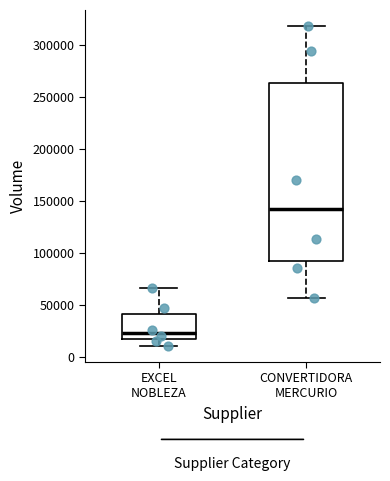

Reading left to right, transcribe this box plot: for each box, give where its median line is, the range the box spans, and where its two whiskers end, as read against the y-axis. The values are not printed on the chart, so give them approximately, as read against the axis.

EXCEL NOBLEZA: median 25000, box 15000 to 40000, whiskers 10000 to 65000
CONVERTIDORA MERCURIO: median 140000, box 90000 to 265000, whiskers 55000 to 320000